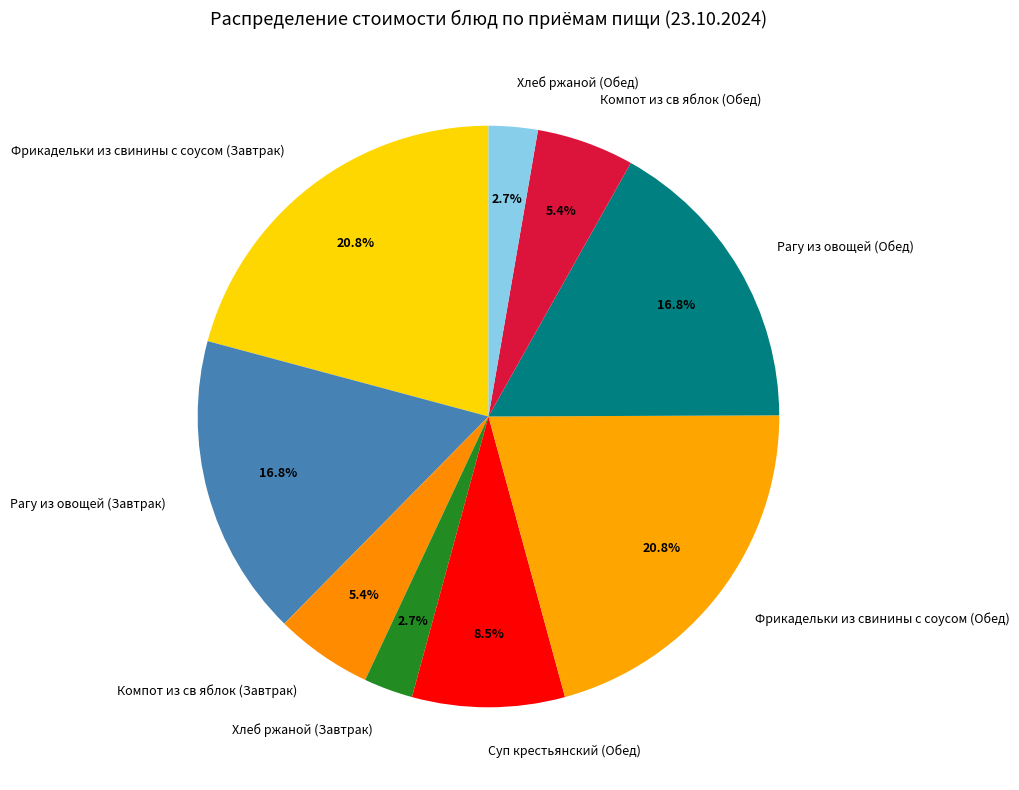

Does Компот из св яблок (Завтрак) account for over 50% of the chart?

No